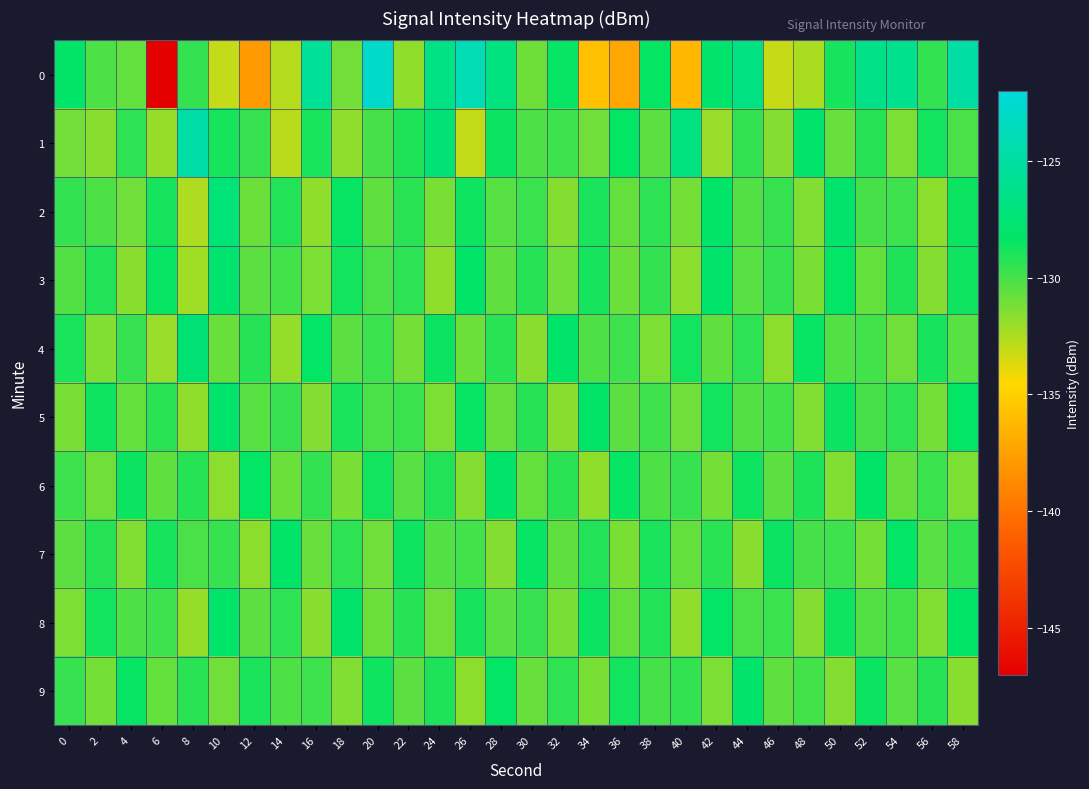

List the series in order of their peak value, highest first.

0, 1, 2, 4, 3, 5, 8, 6, 9, 7